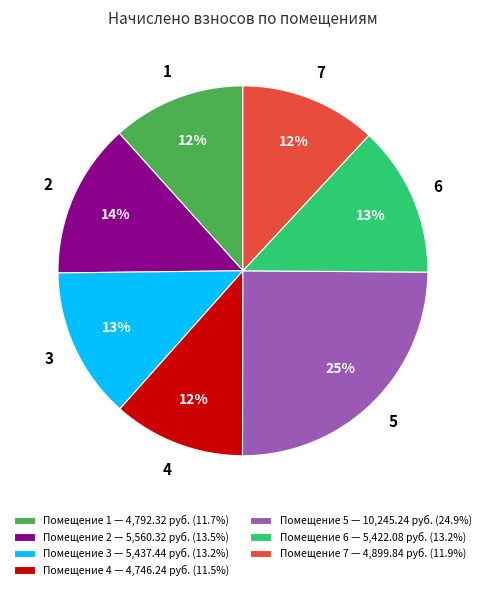

What percentage is the Помещение 7 — 4,899.84 руб. (11.9%) slice, to the nearest percent?

12%